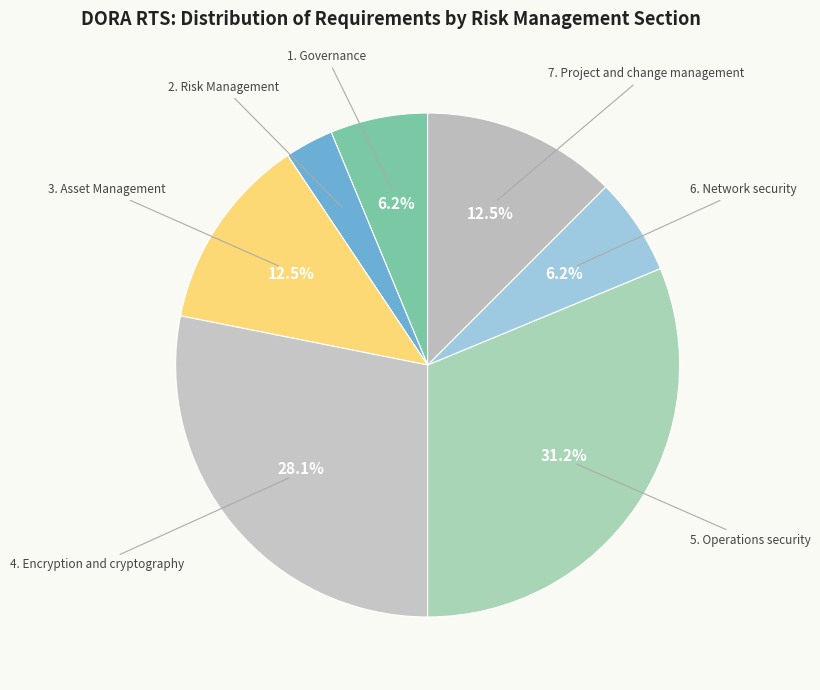

How many slices are in this pie chart?

7